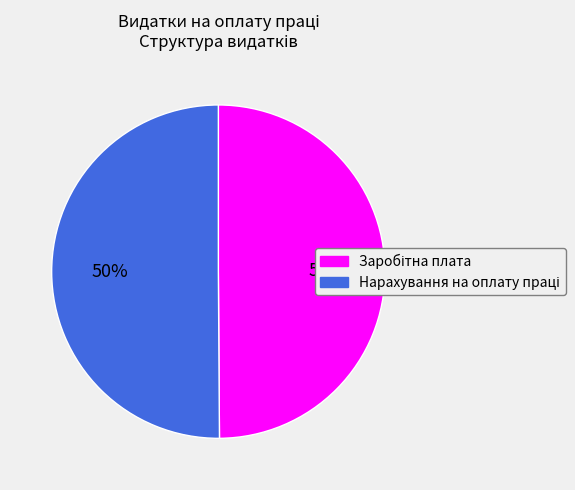

To the nearest percent, what is the average slice percentage?

50%